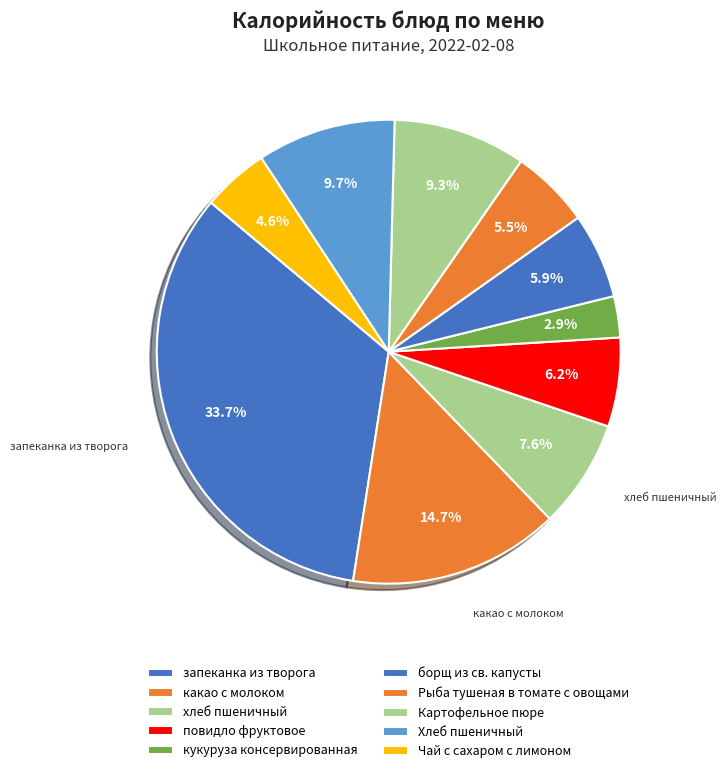

Does any single category account for the majority?

No